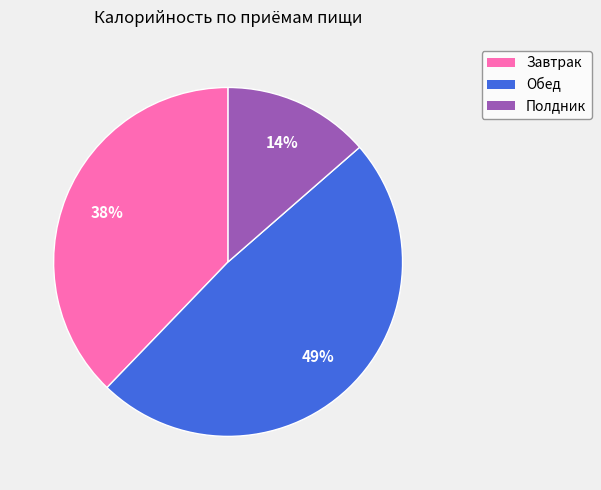

Count the number of slices in the pie.

3